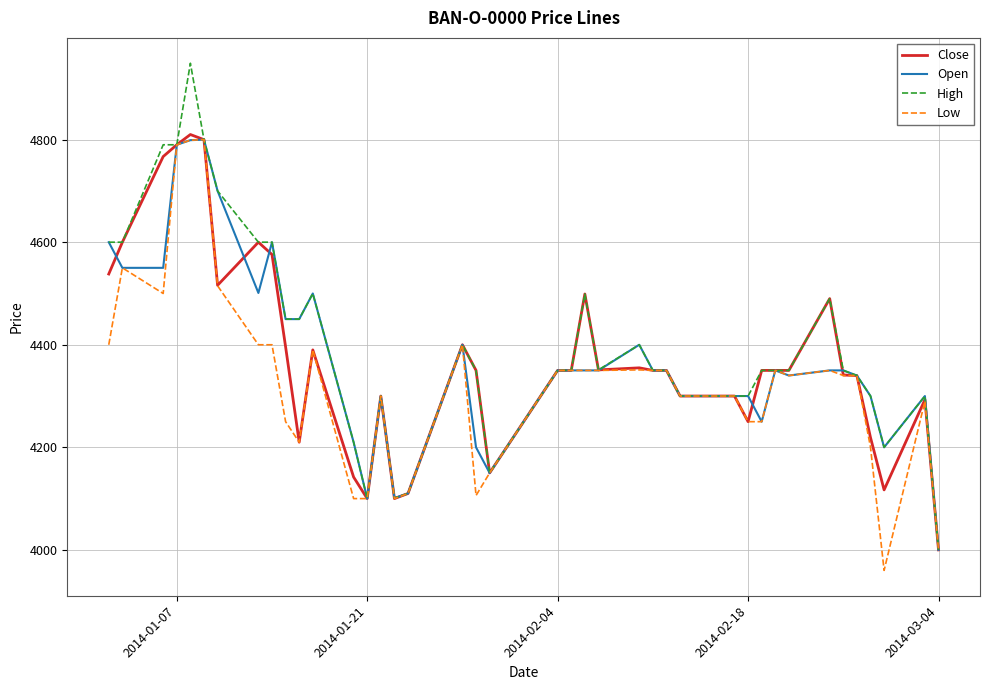

What is the smallest value displayed?

3960